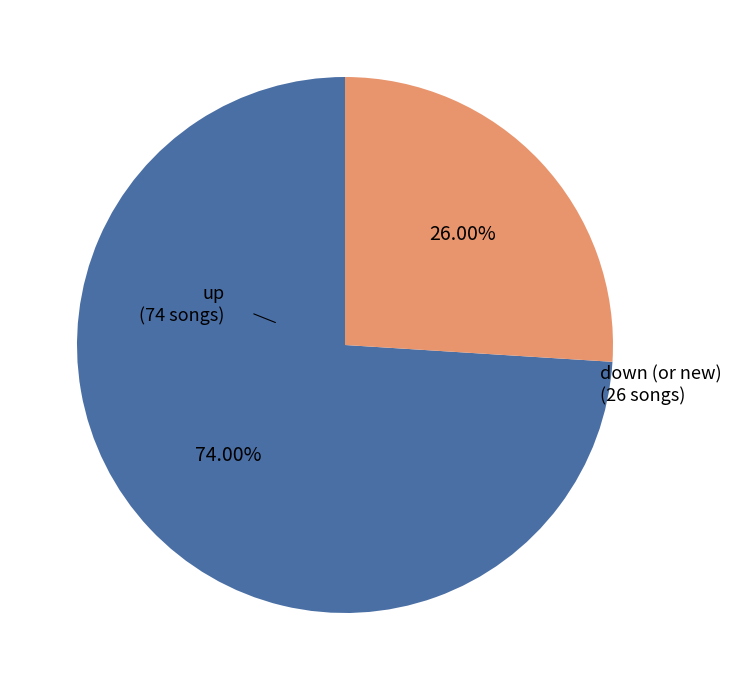

Is there a majority slice in this chart?

Yes